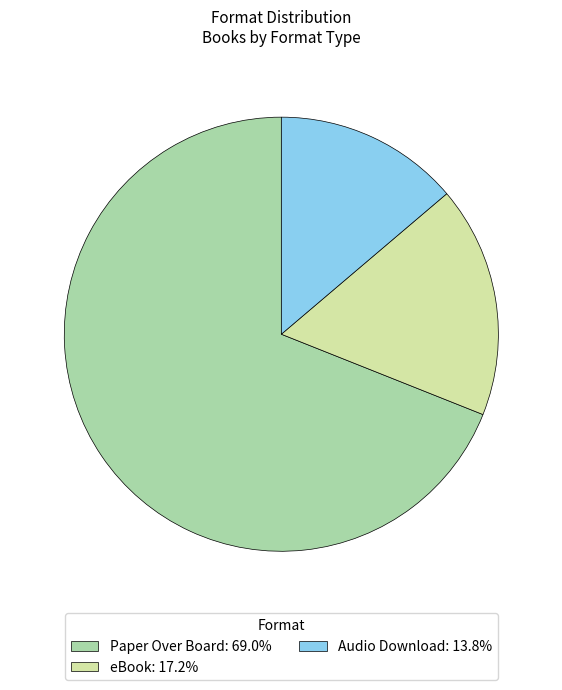

Which slice represents more than half of the pie?

Paper Over Board